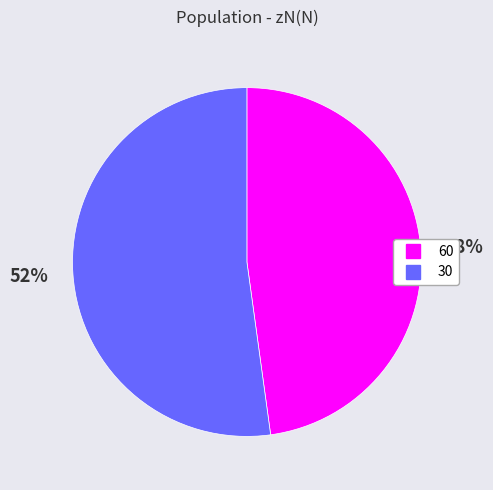

Do 60 and 30 together represent more than half of the pie?

Yes